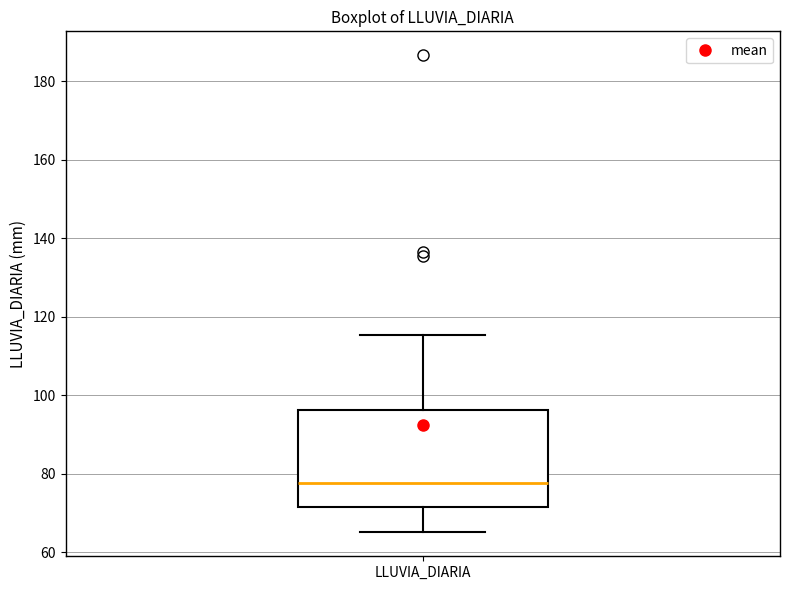

Read this box plot against the y-axis: the position of the median line, the range covered by the box, and the ends of both whiskers. The values are not printed on the chart, so give them approximately, as read against the axis.

median 78, box 72 to 96, whiskers 66 to 116